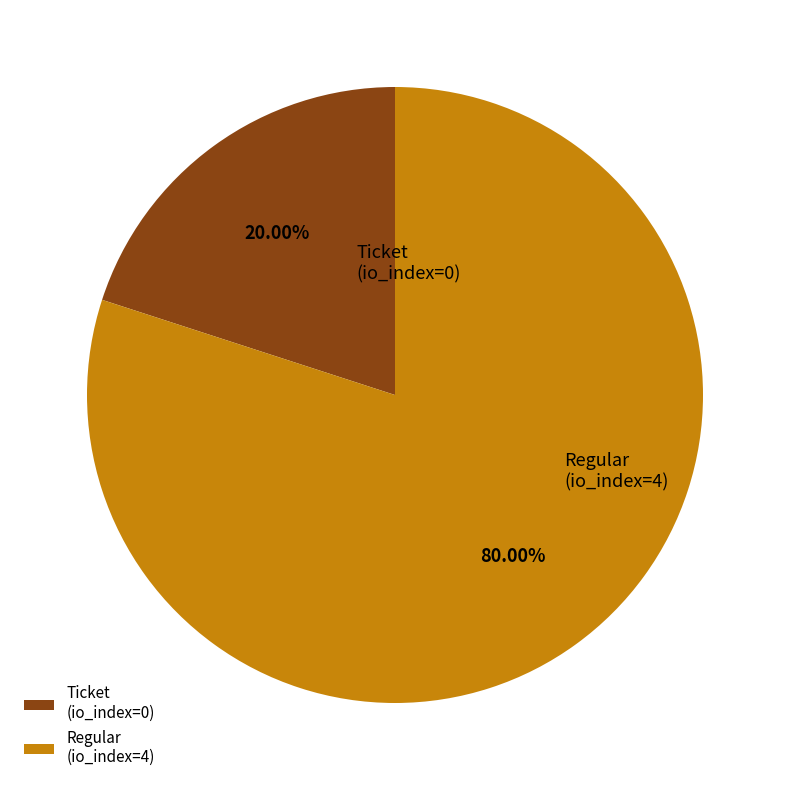

Rank the categories by value from highest to lowest.

Regular (io_index=4), Ticket (io_index=0)